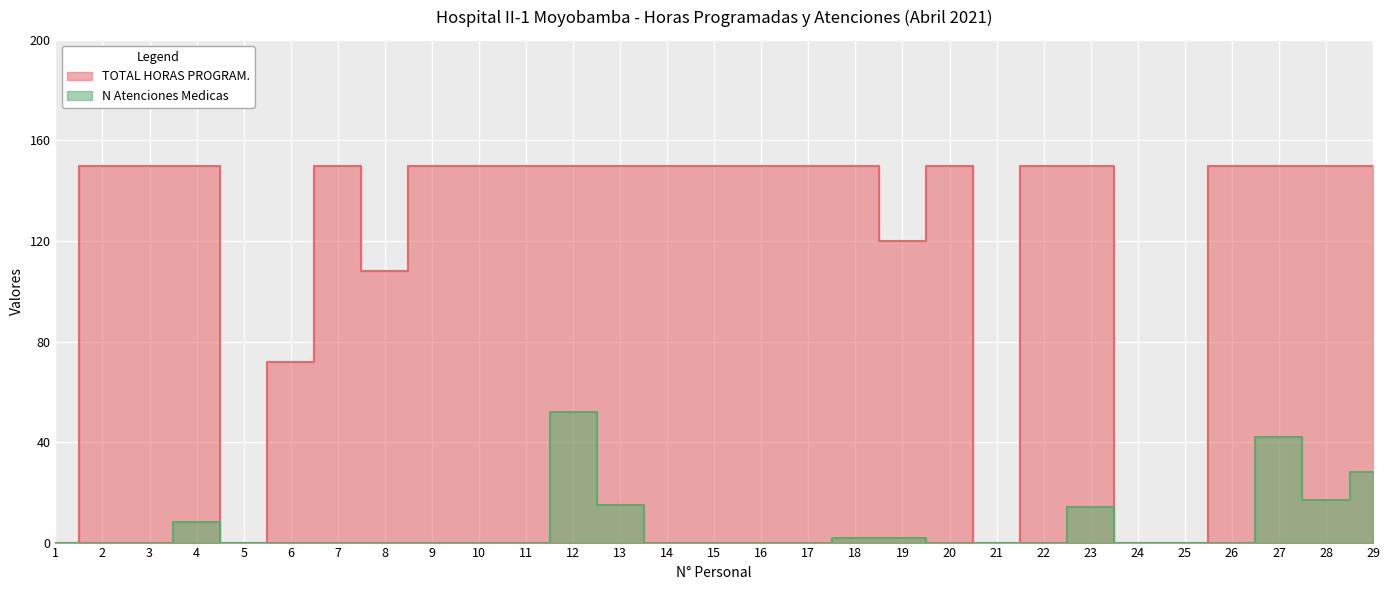

Does the chart display data point markers on the line(s)?

No